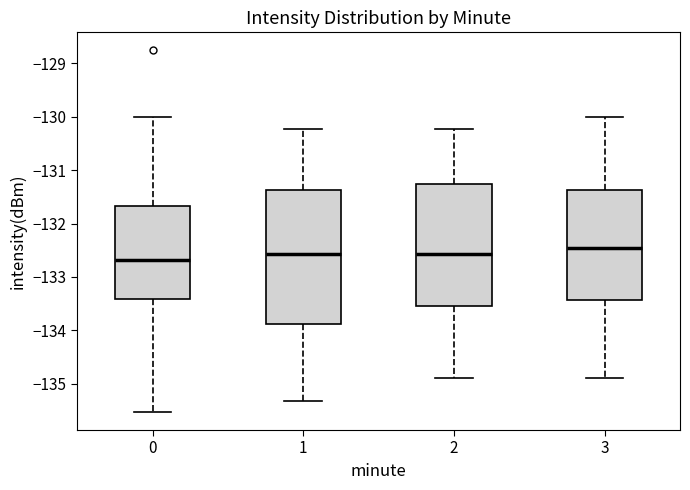

Reading left to right, read every box against the y-axis: the position of its median line, the range the box covers, and the ends of its whiskers. The values are not printed on the chart, so give them approximately, as read against the axis.

0: median -132.7, box -133.4 to -131.7, whiskers -135.5 to -130.0
1: median -132.6, box -133.9 to -131.4, whiskers -135.3 to -130.2
2: median -132.6, box -133.5 to -131.3, whiskers -134.9 to -130.2
3: median -132.5, box -133.4 to -131.4, whiskers -134.9 to -130.0